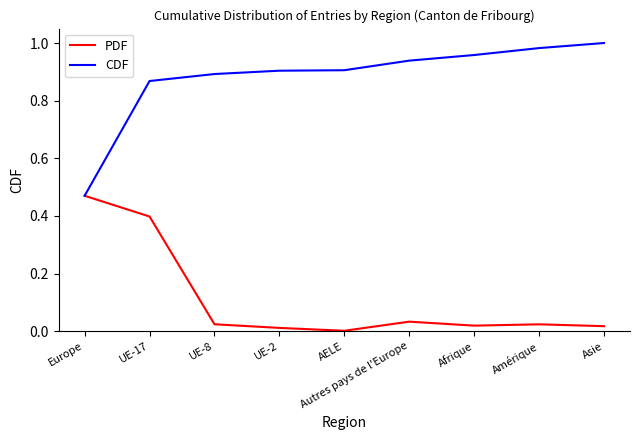

Which series changed the most between UE-17 and Afrique?

PDF